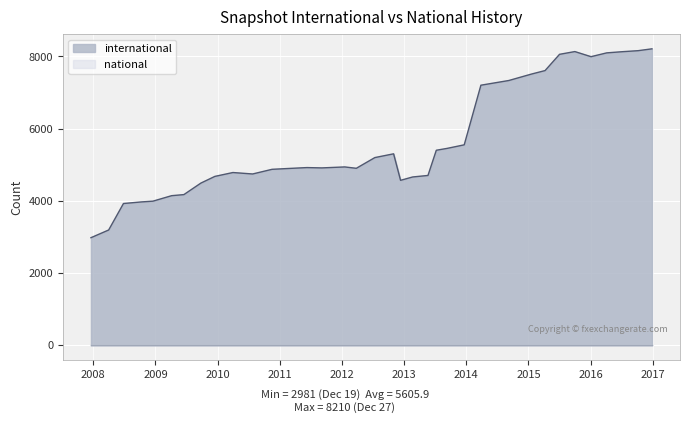

What is the average value of the international series?

5606